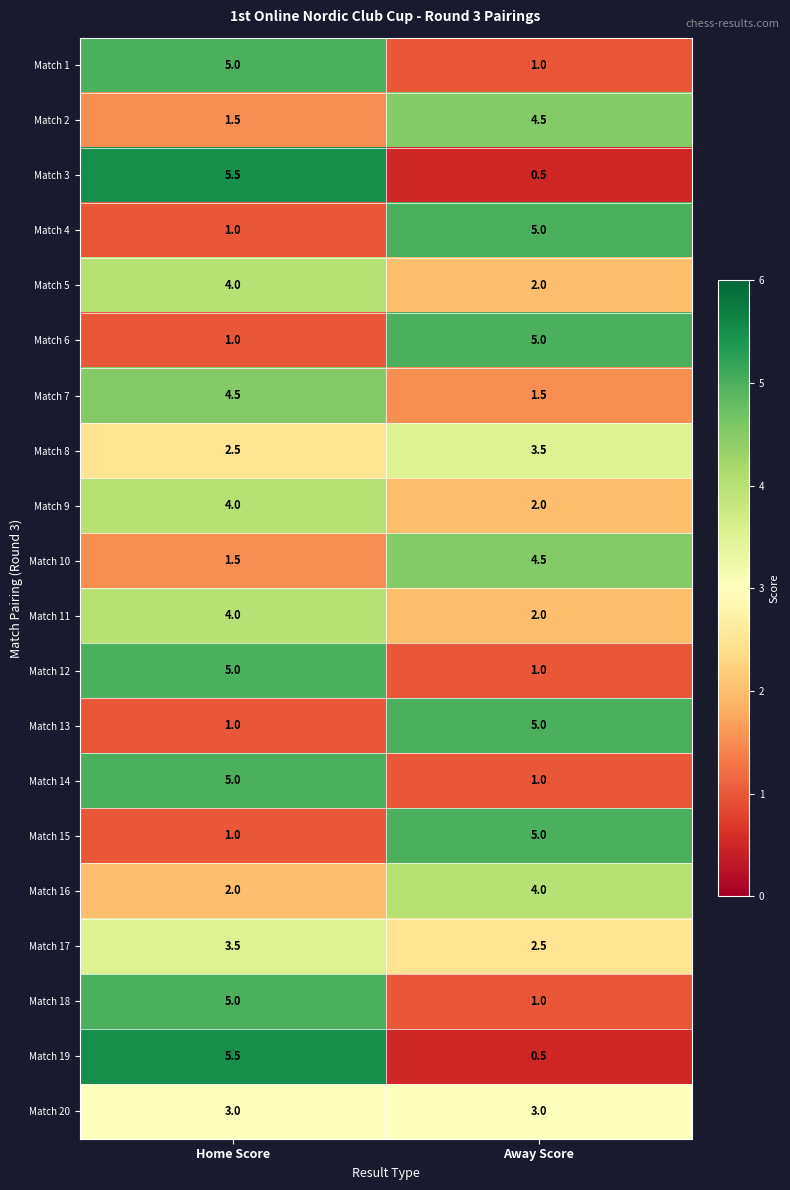

Count the number of data series in this chart.

20